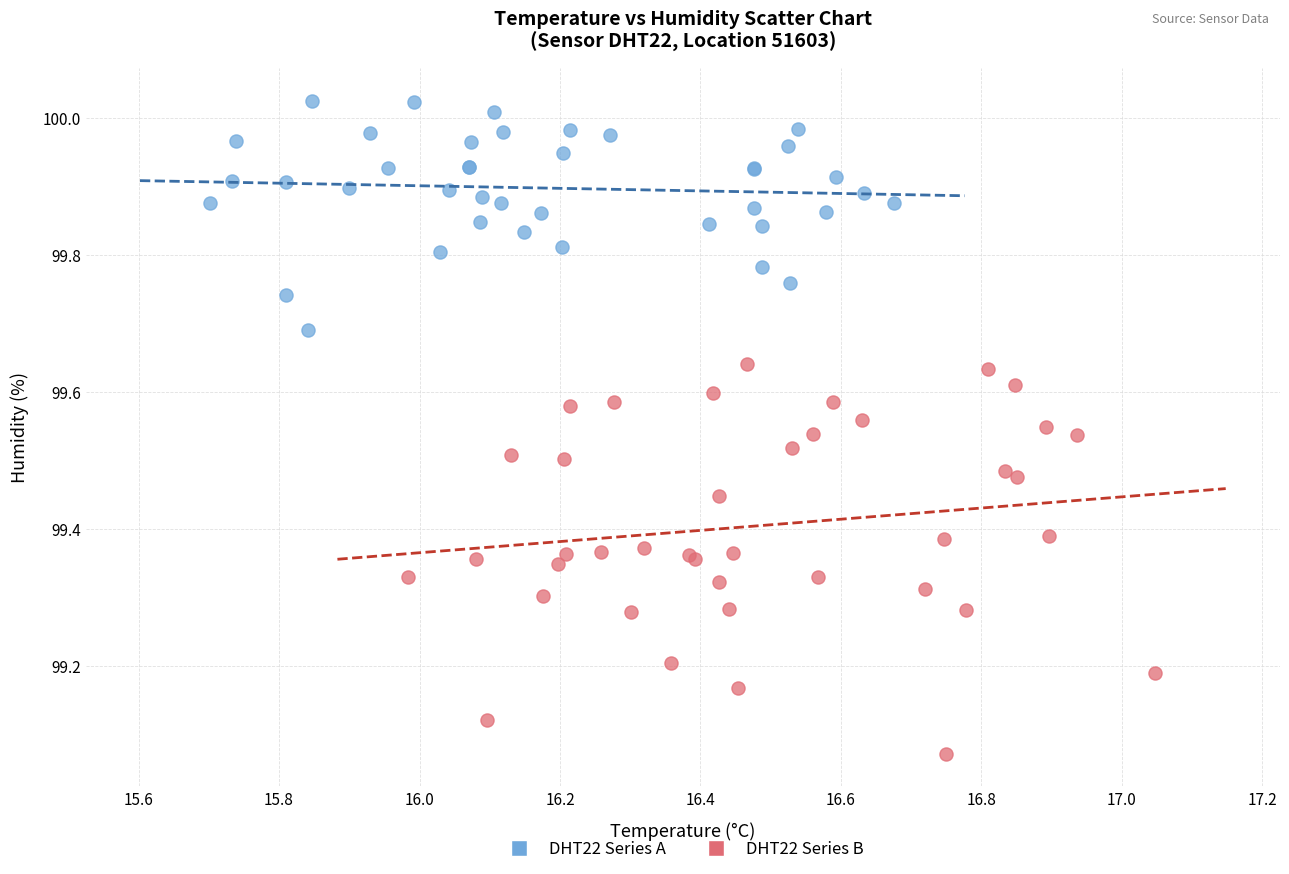

Which series reaches the minimum Y coordinate?

DHT22 Series B